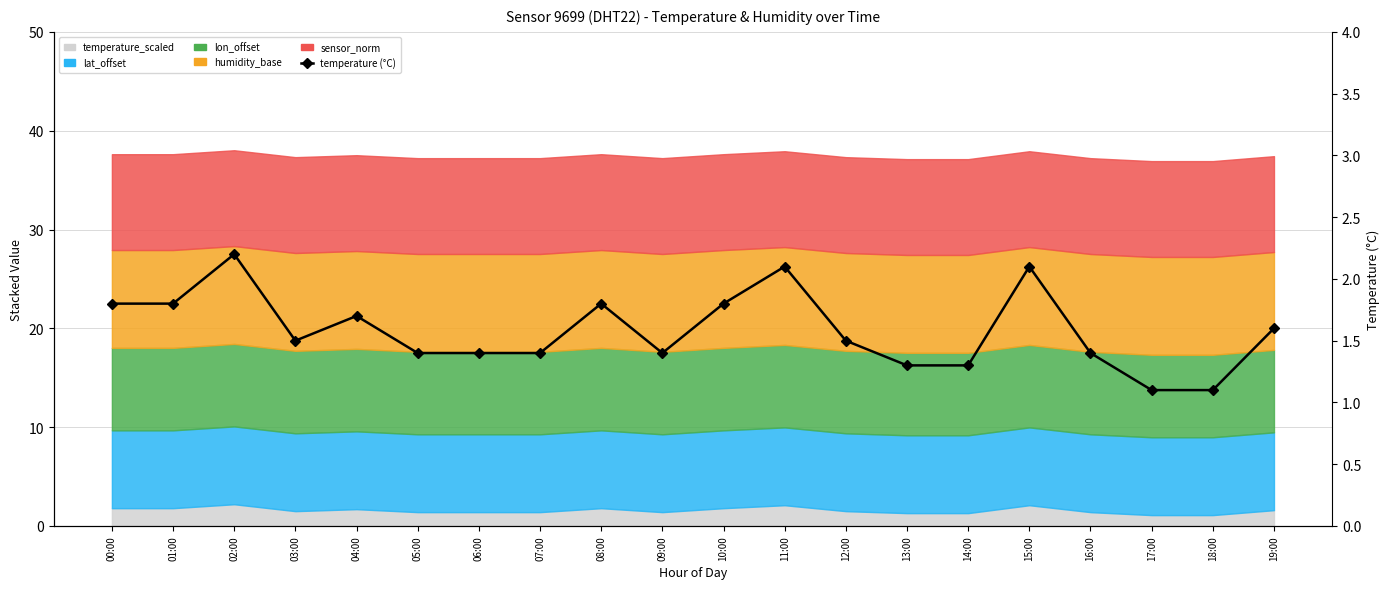

Which label corresponds to the largest value in the chart?

02:00